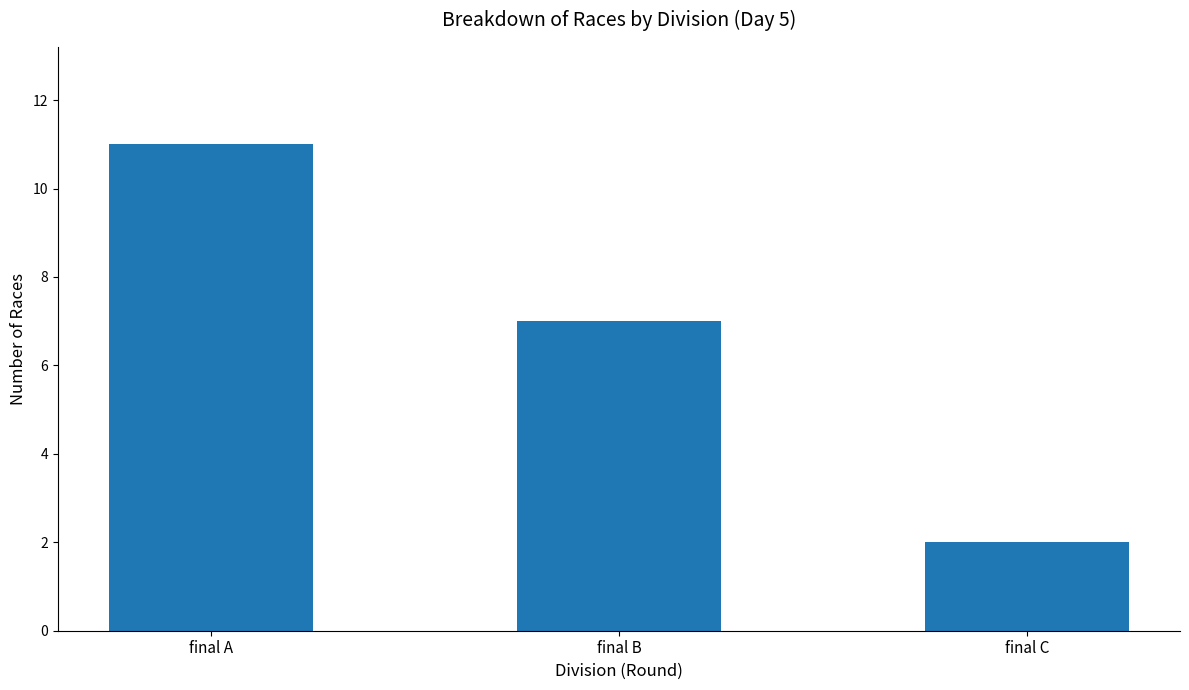

What is the maximum value shown in the chart?

11